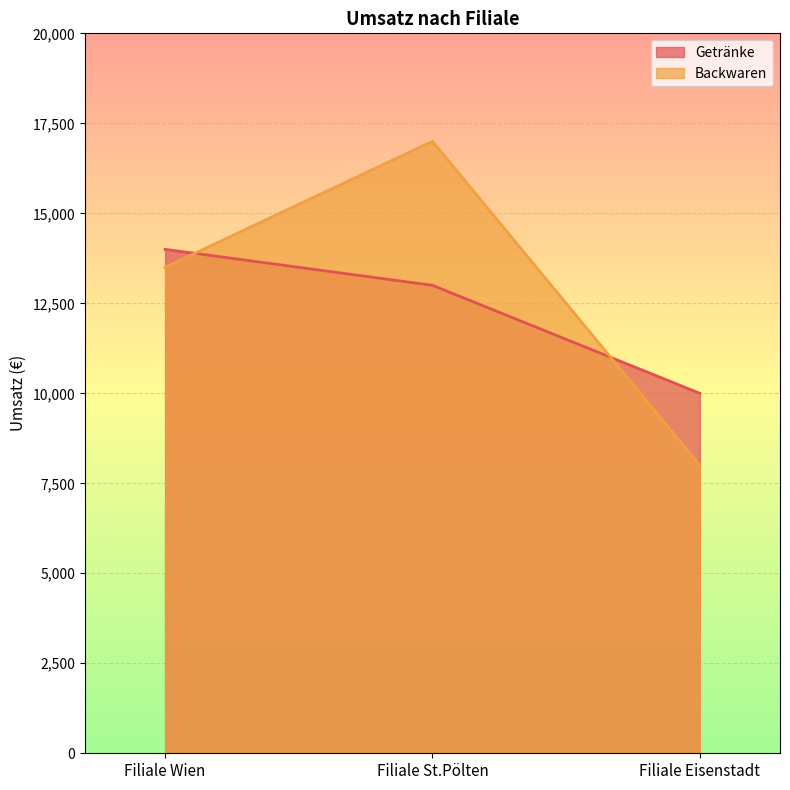

At which category does the chart reach its minimum across all series?

Filiale Eisenstadt